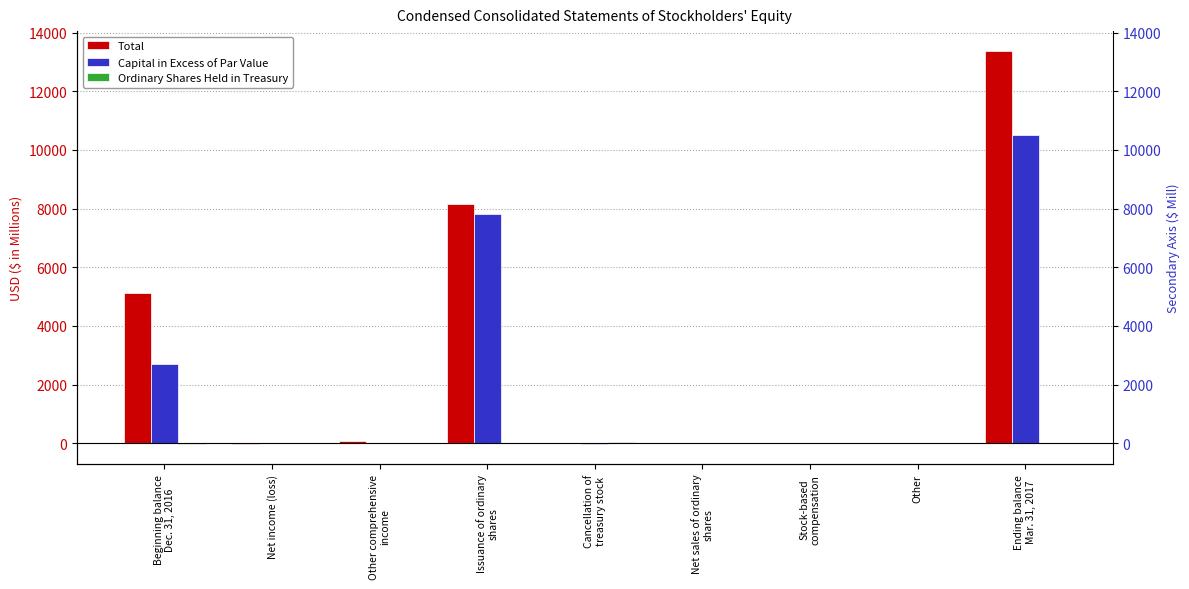

Rank the categories by Capital in Excess of Par Value value from lowest to highest.

Cancellation of
treasury stock, Other, Net income (loss), Other comprehensive
income, Net sales of ordinary
shares, Stock-based
compensation, Beginning balance
Dec. 31, 2016, Issuance of ordinary
shares, Ending balance
Mar. 31, 2017